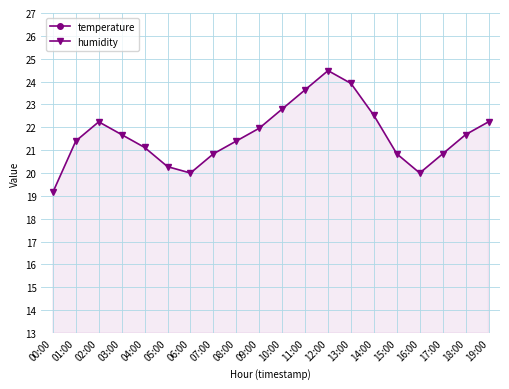

List the labels in order of humidity value, largest first.

12:00, 13:00, 11:00, 10:00, 14:00, 02:00, 19:00, 09:00, 03:00, 18:00, 01:00, 08:00, 04:00, 07:00, 15:00, 17:00, 05:00, 06:00, 16:00, 00:00